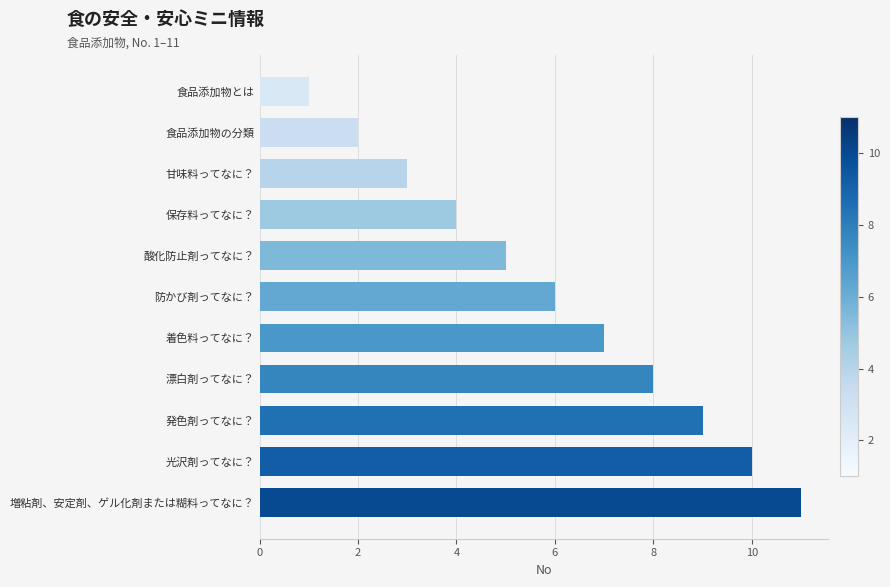

How many distinct data groups are displayed?

1